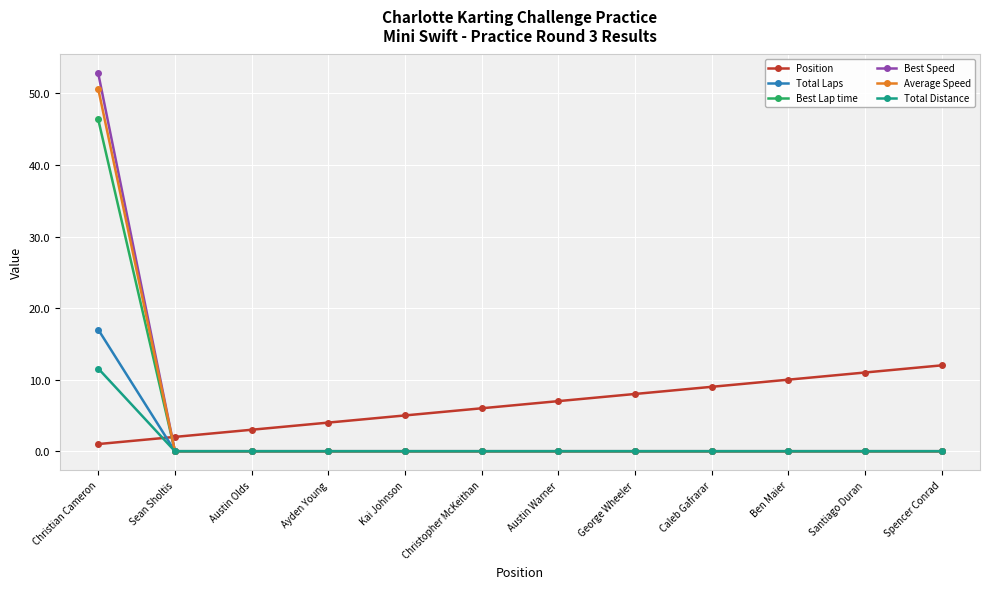

At which label does Best Speed reach its peak?

Christian Cameron